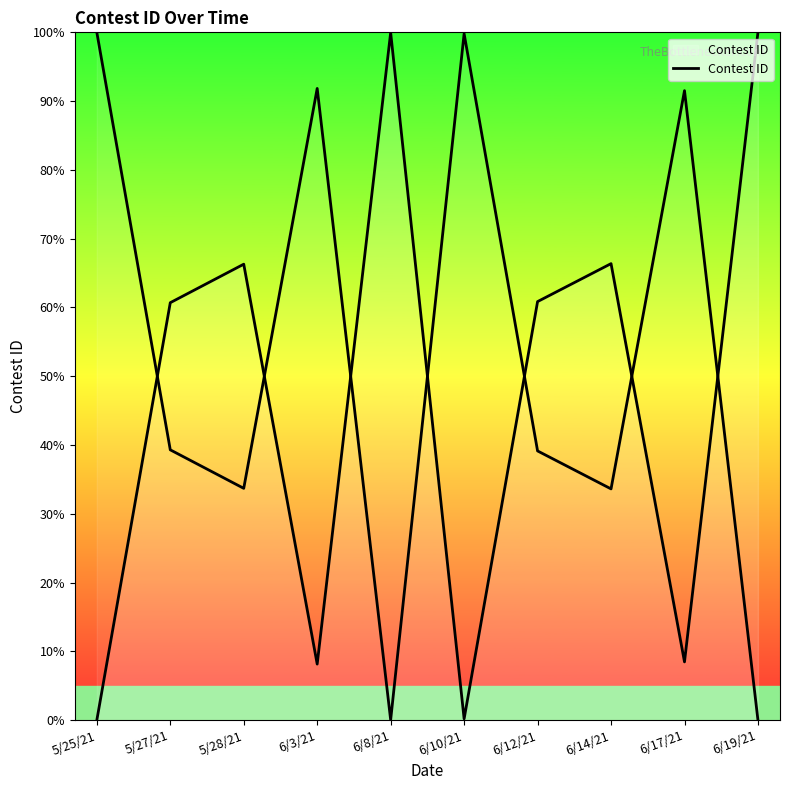

Where is the first local minimum?

6/3/21